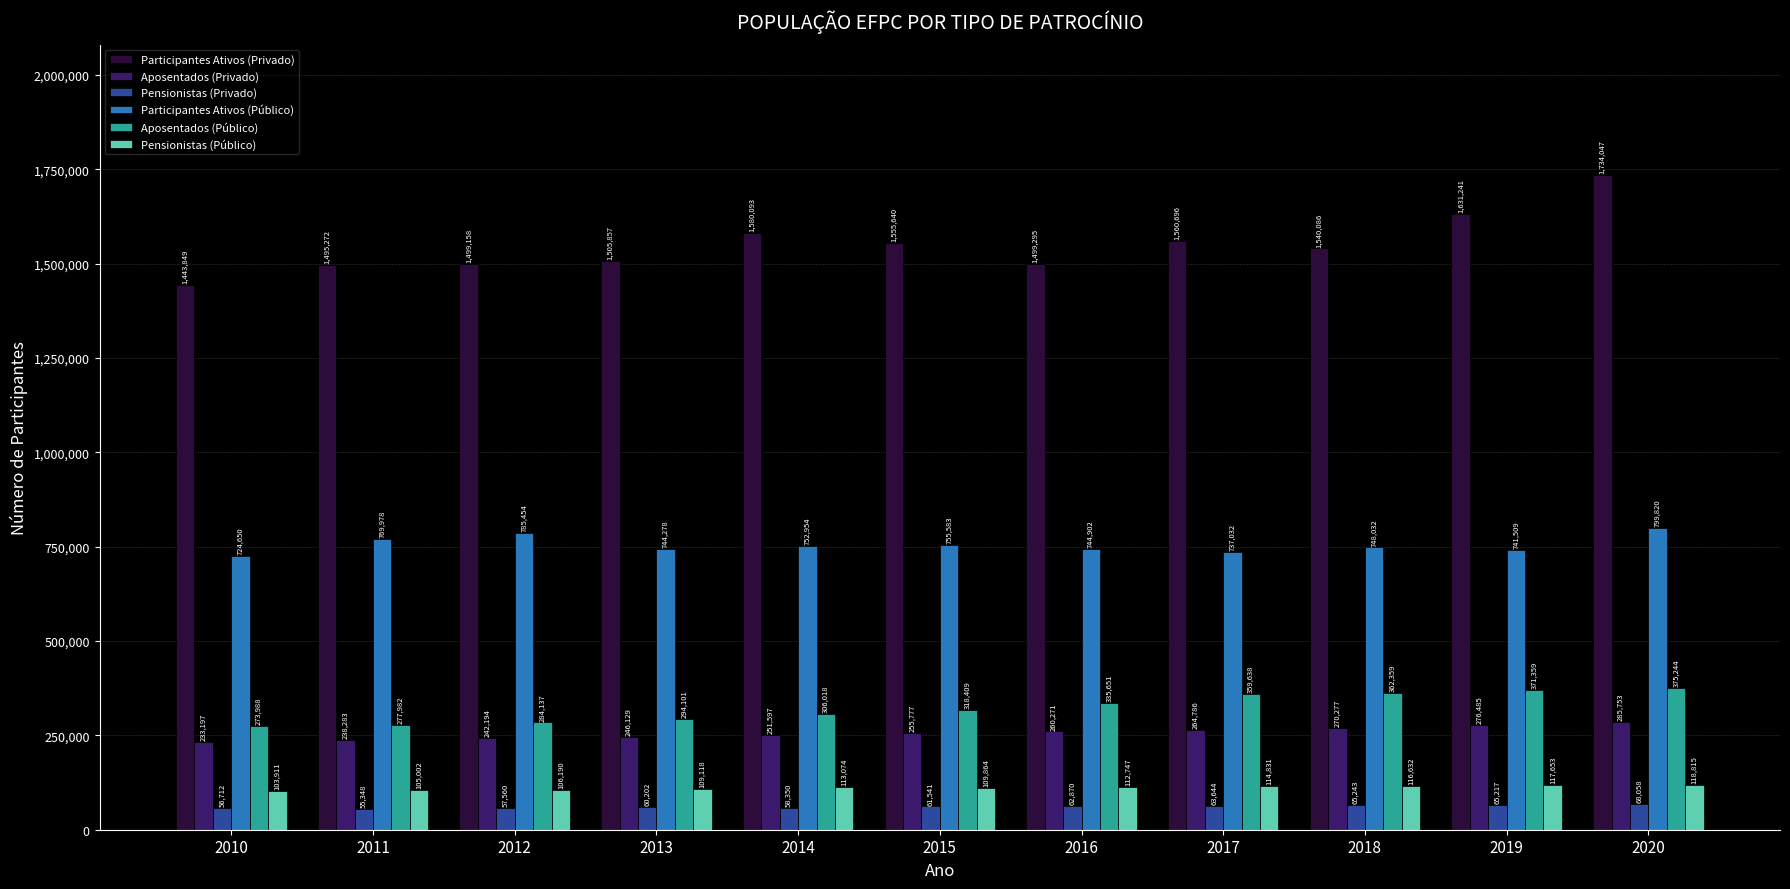

What is the minimum value for Pensionistas (Público)?

103911